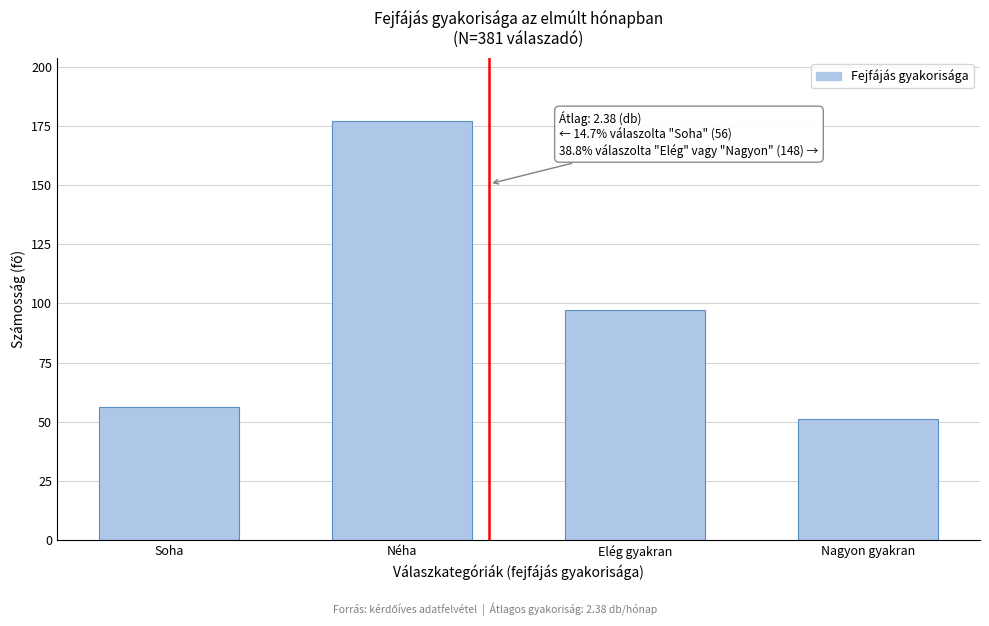

Reading right to left, what are all the values shown in this chart?

Nagyon gyakran=51	Elég gyakran=97	Néha=177	Soha=56